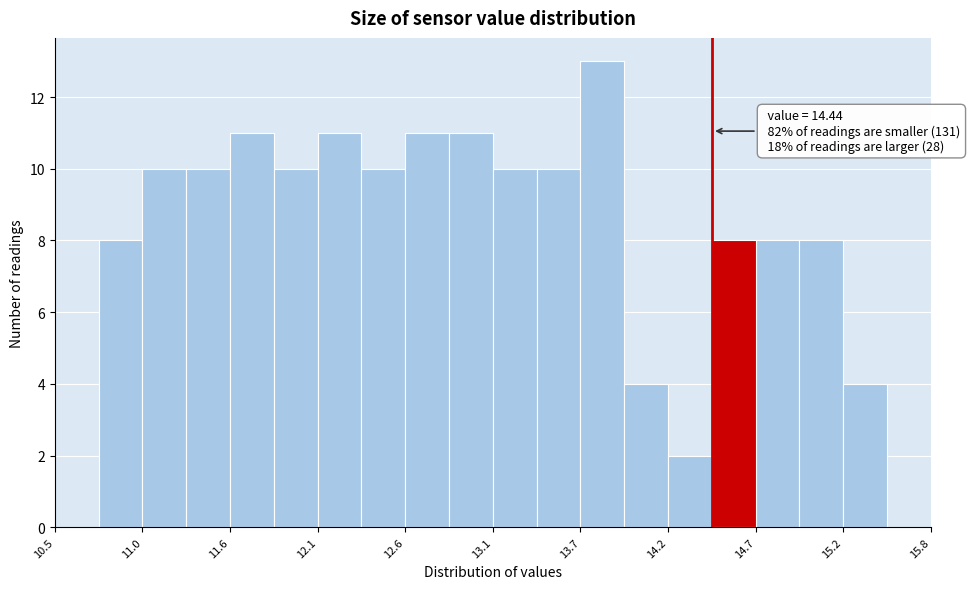

Around what value on the x-axis is the tallest bar? Give the approximate position of its centre, as read against the axis.

13.8